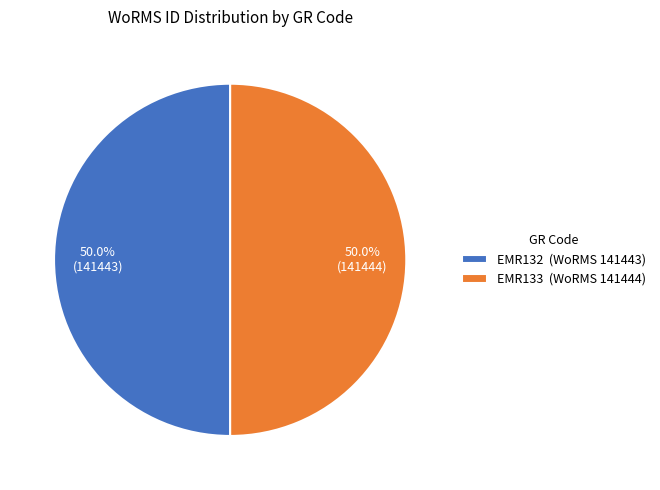

Combined, do EMR132 and EMR133 account for over 50%?

Yes